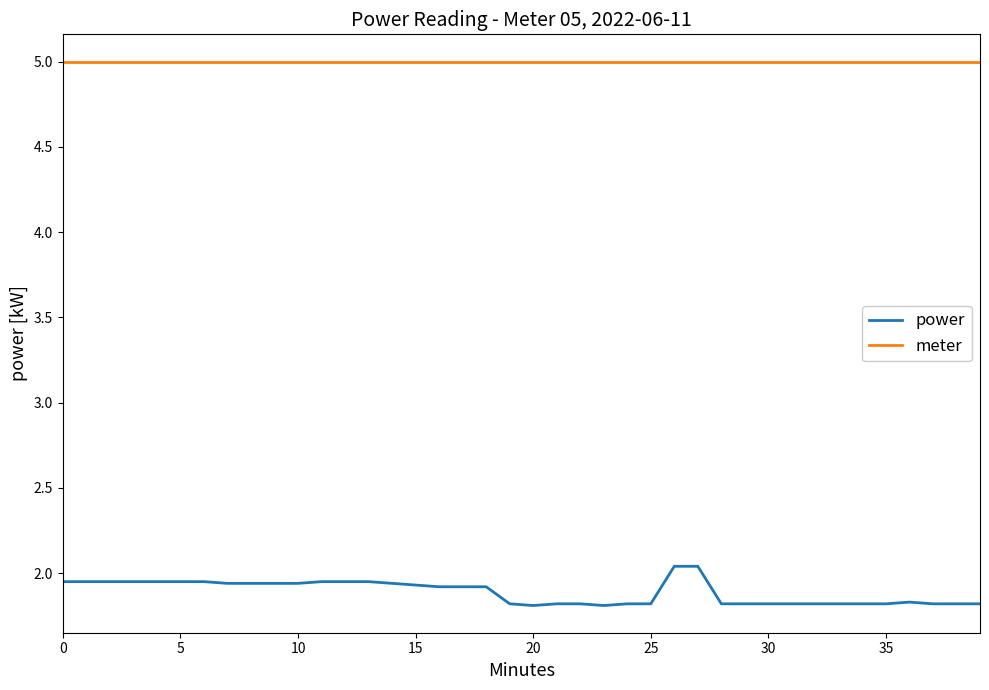

What is the minimum value shown in the chart?

1.8